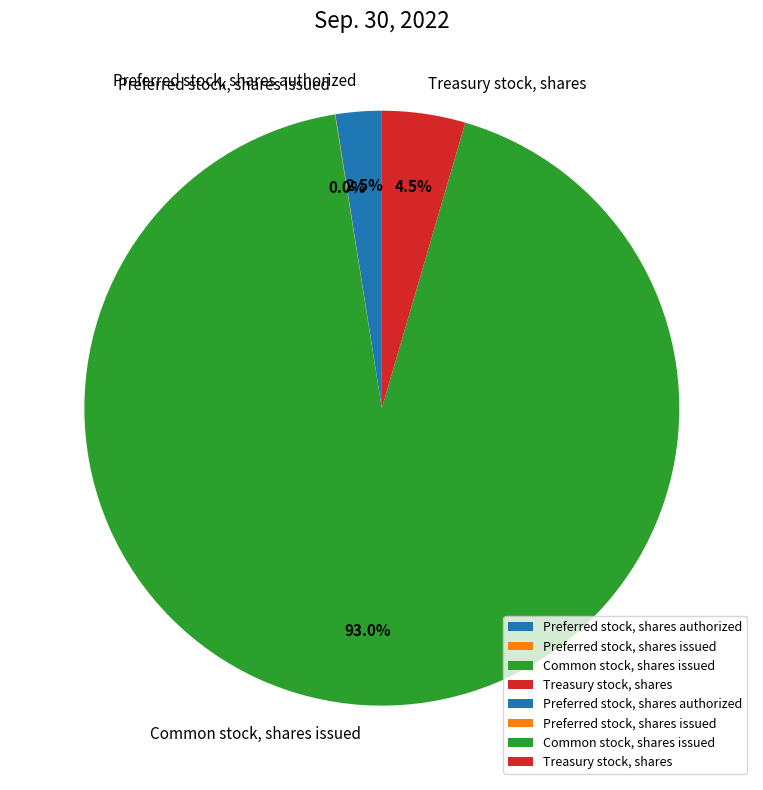

True or false: Common stock, shares issued accounts for 93% of the total.

True